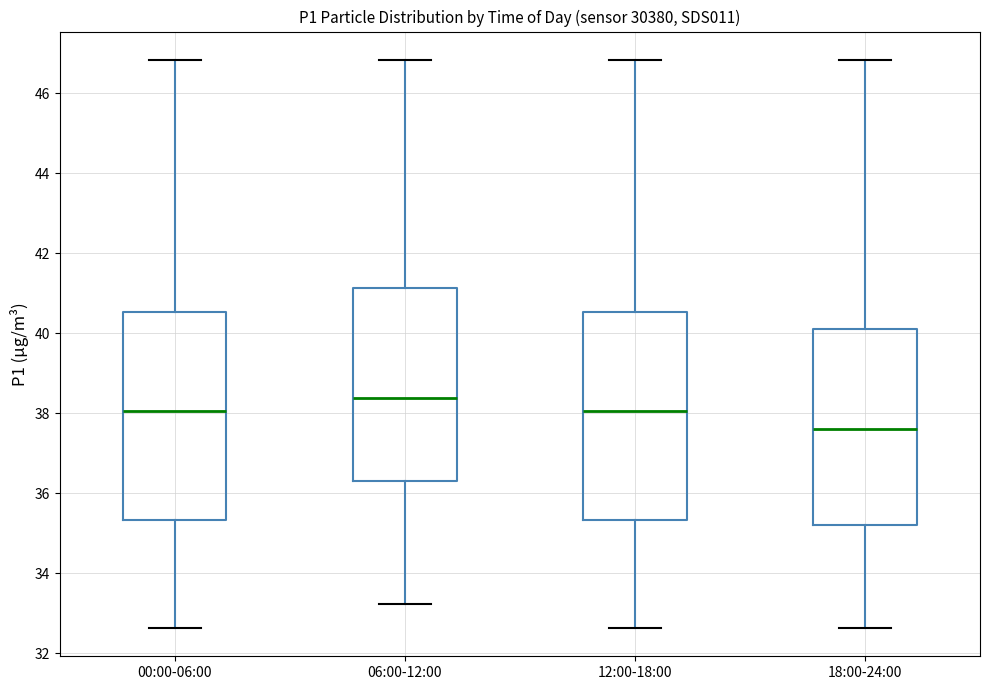

Where does the median line of the box for 00:00-06:00 sit on the y-axis? The values are not printed on the chart, so give them approximately, as read against the axis.

38.0